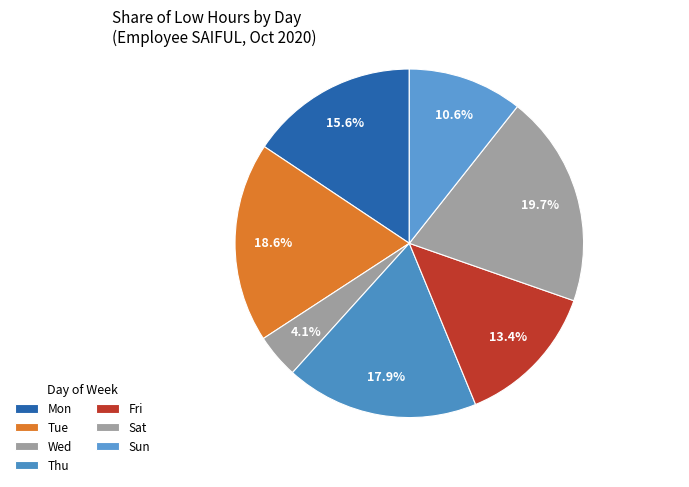

How many segments does this pie chart have?

7